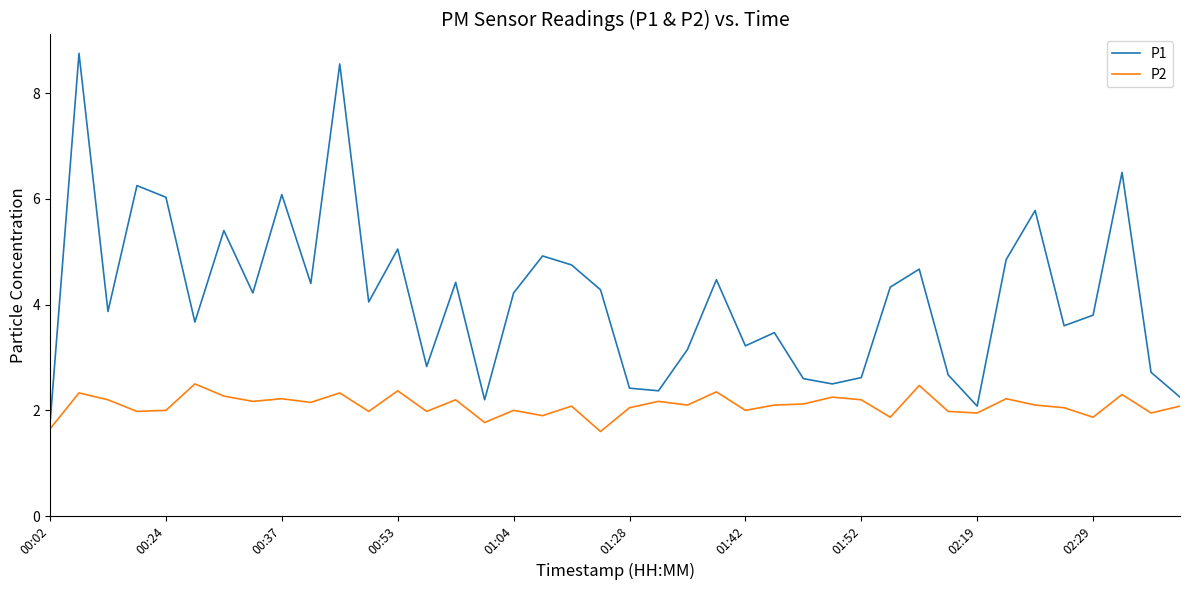

What is the difference between the maximum and minimum values in the P1 series?

7.0